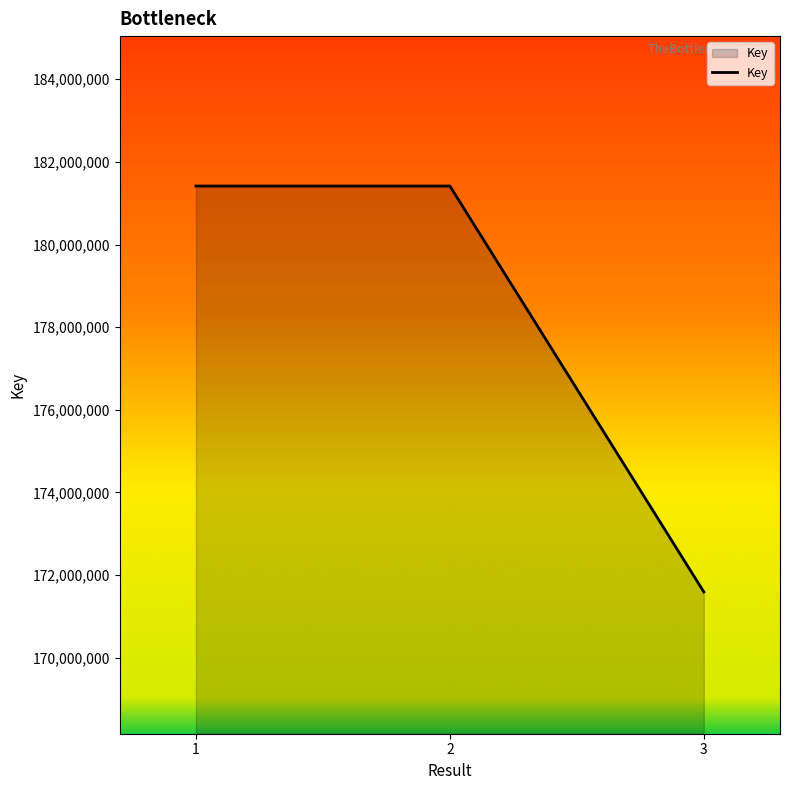

What is the ratio of the value at 2 to the value at 3?

1.1